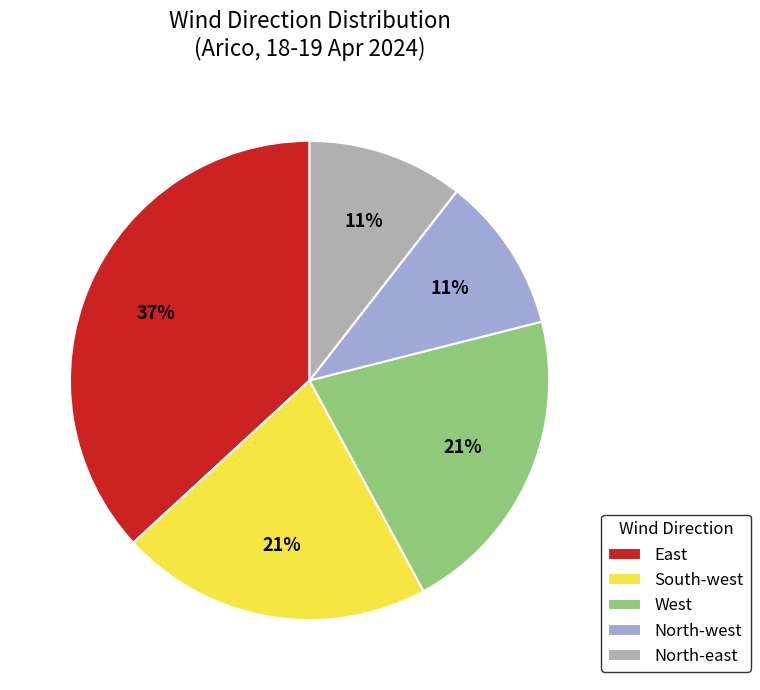

Does East represent more than half of the total?

No